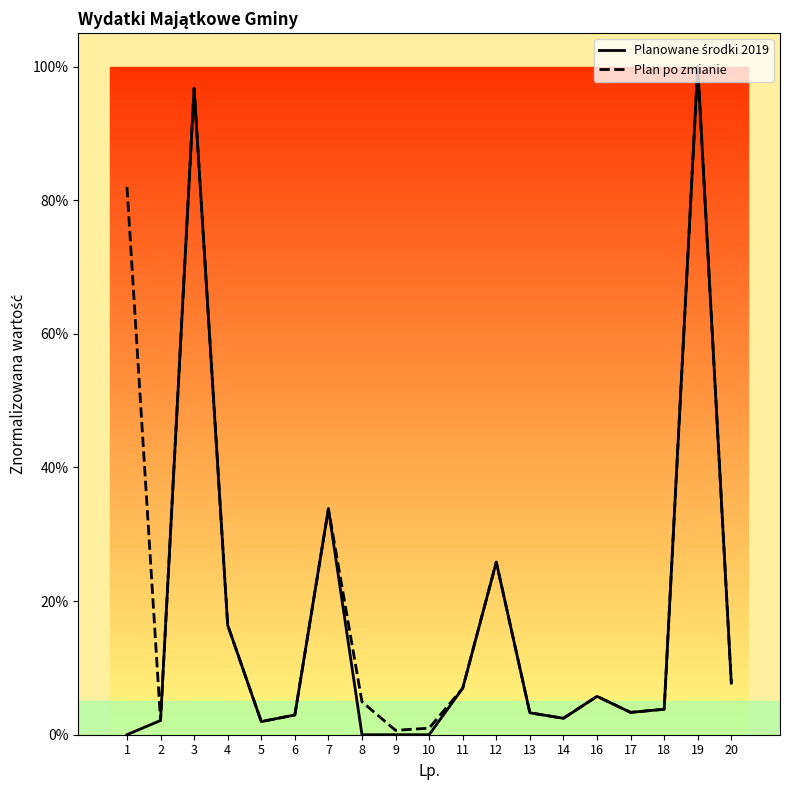

Does the chart display data point markers on the line(s)?

No